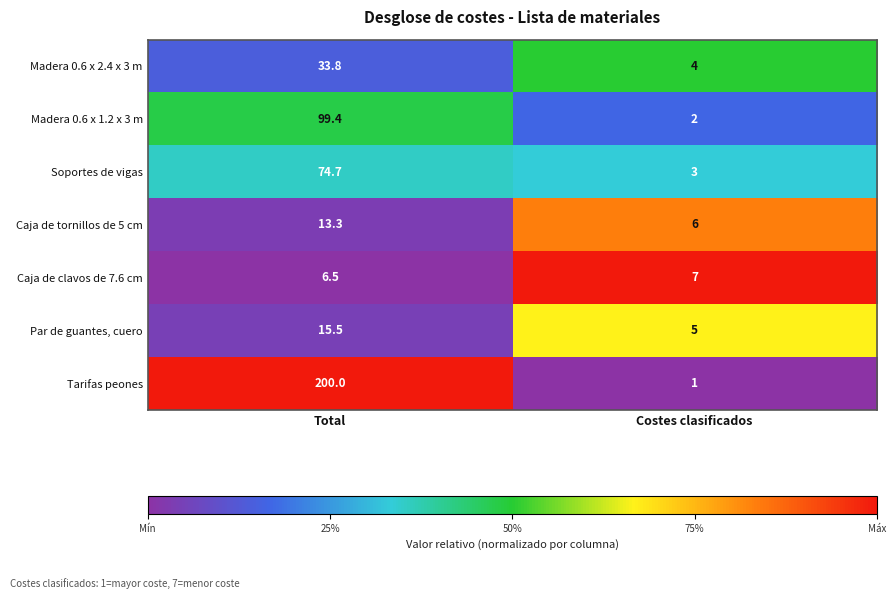

Which label corresponds to the largest value in the chart?

Total